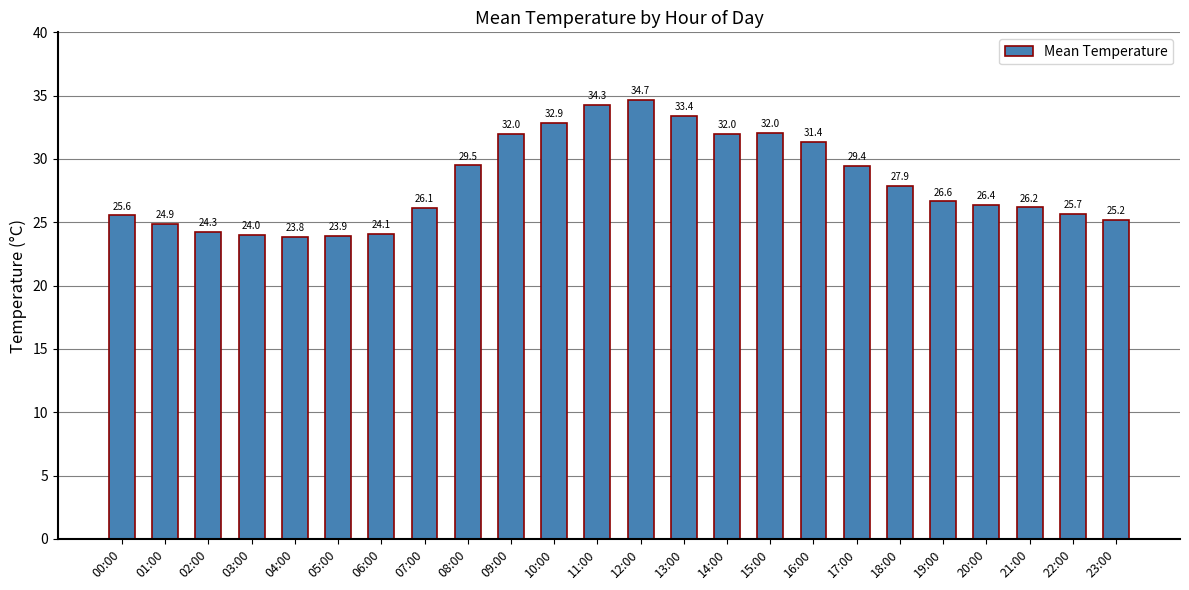

Where is the data nearest to the value 29?

17:00